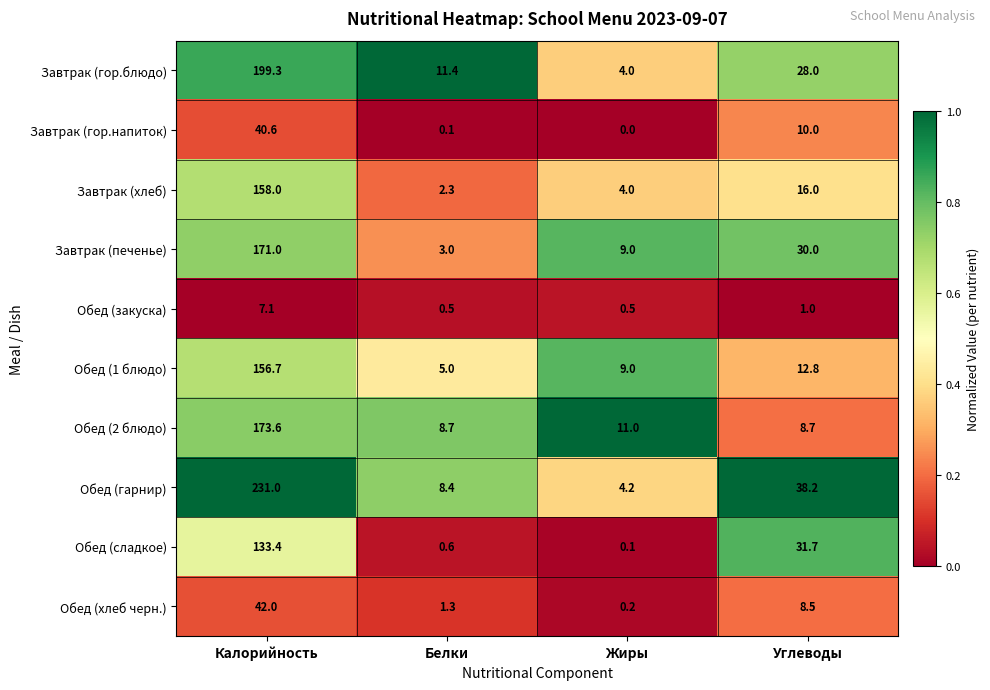

Which series has the largest range (max minus min)?

Обед (гарнир)